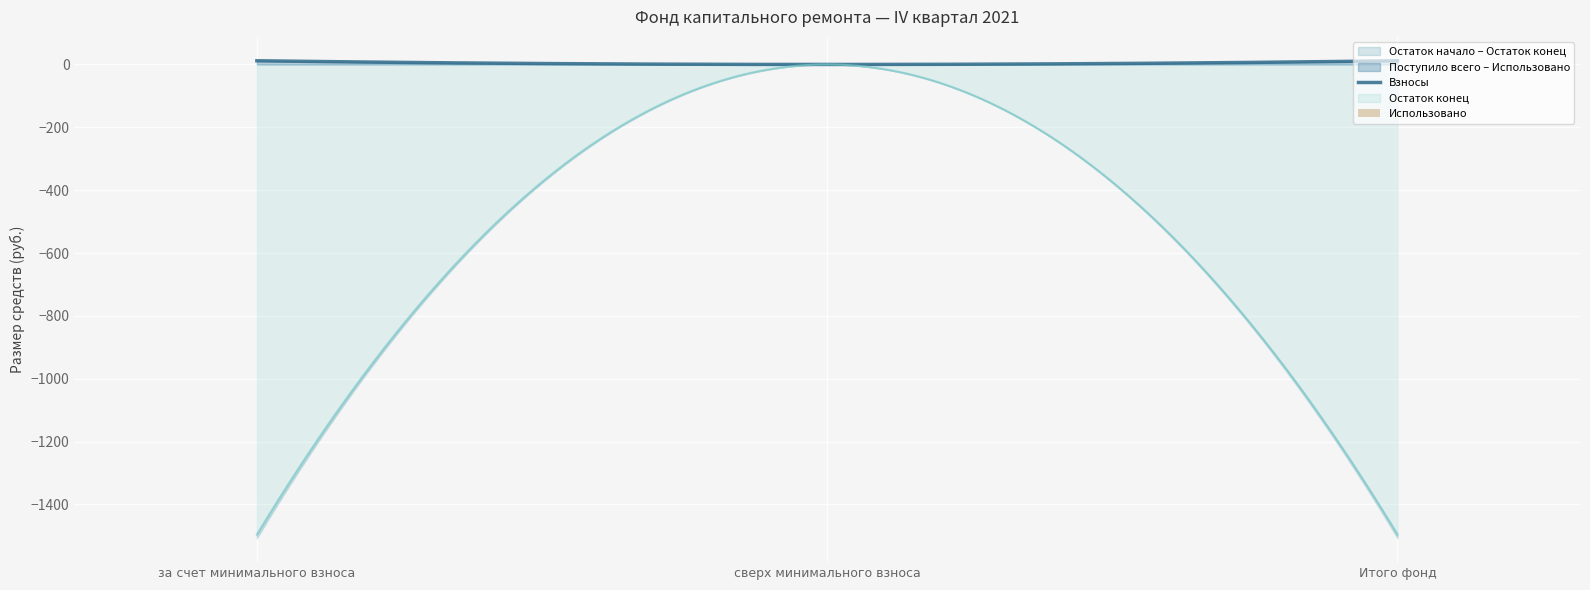

What is the maximum value shown in the chart?

11.8